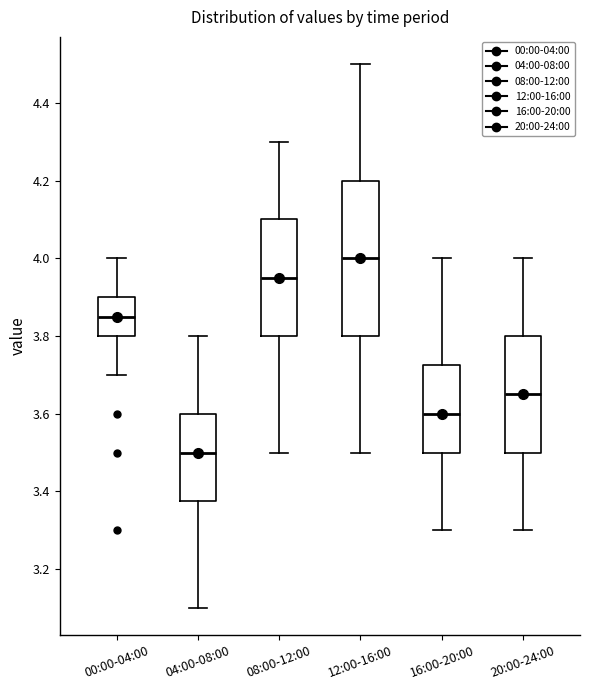

Which box is the tallest, from its lower edge to its upper edge?

12:00-16:00